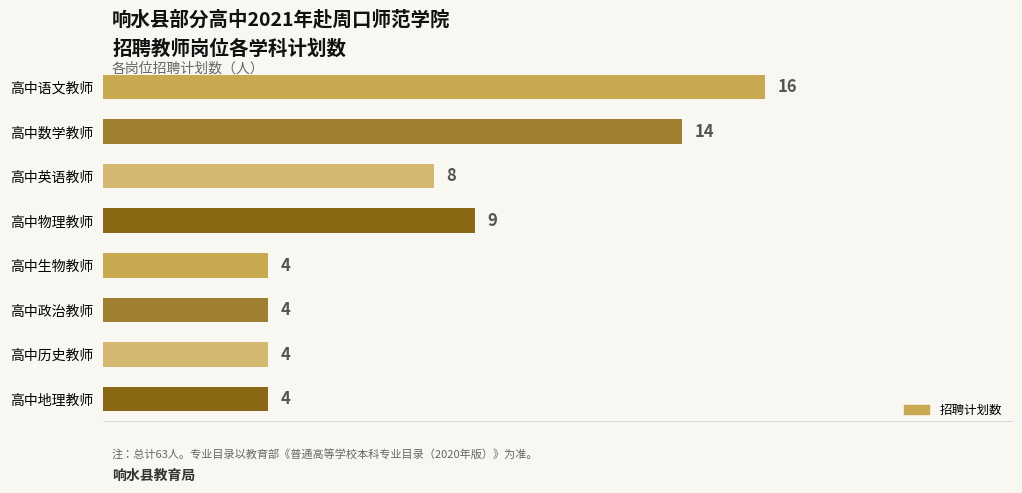

Approximately how many times larger is the value at 高中地理教师 compared to 高中生物教师?

1.0